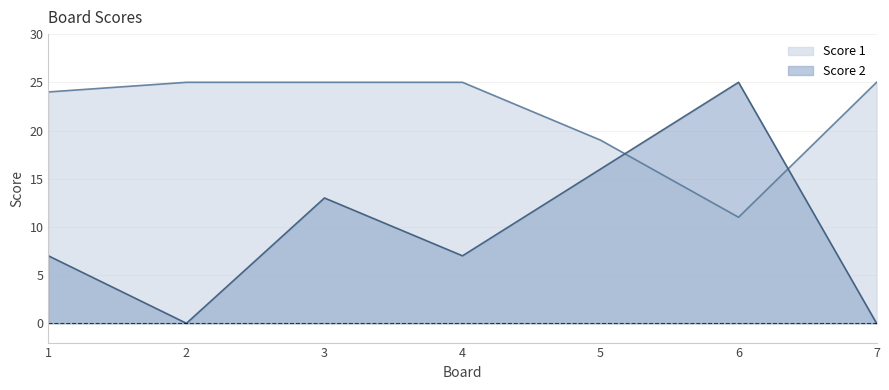

Which series ends up on top after the final intersection of Score 1 and Score 2?

Score 1